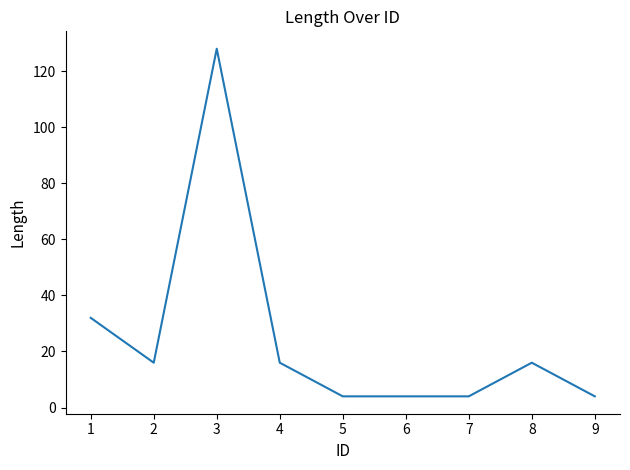

The value at 3 is 54. True or false?

False